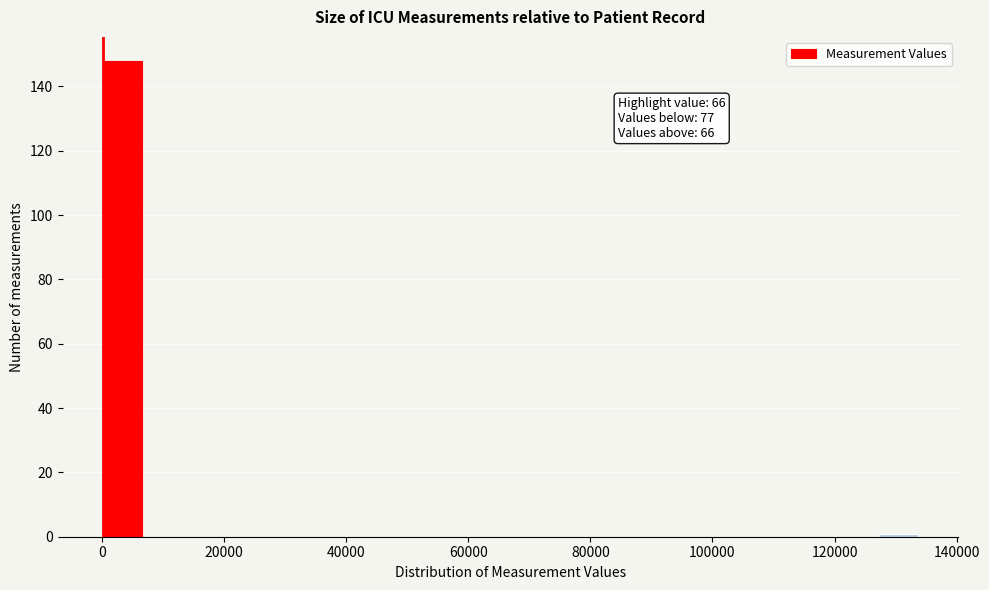

Read against the x-axis, roughly where is the centre of the tallest bar?

4000